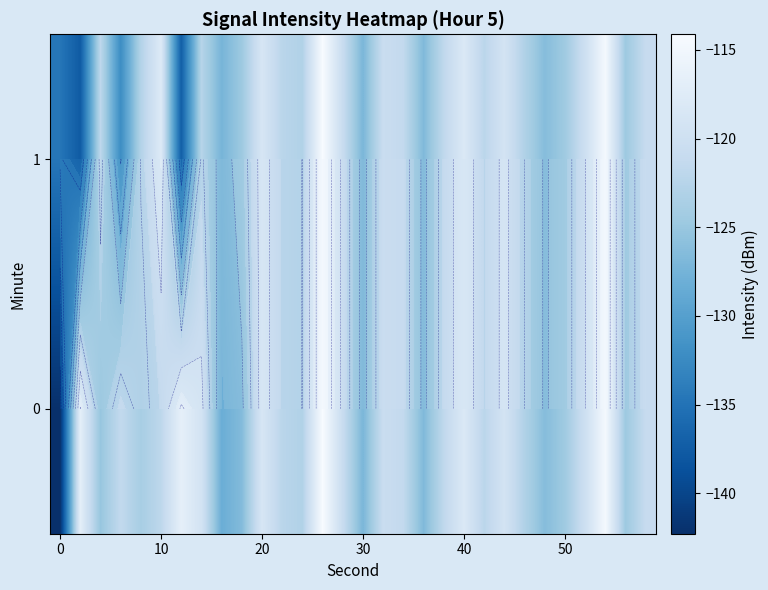

List the series in order of their overall mean, highest first.

0, 1